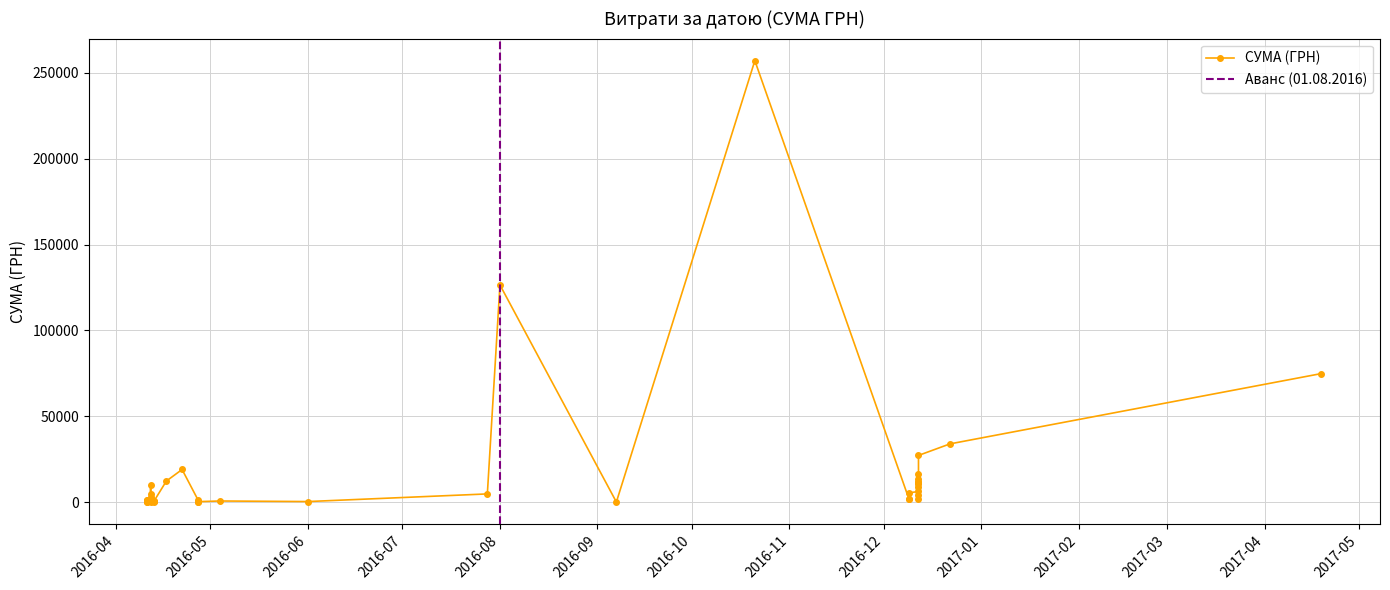

True or false: the data has more than 0 interior local peaks.

True